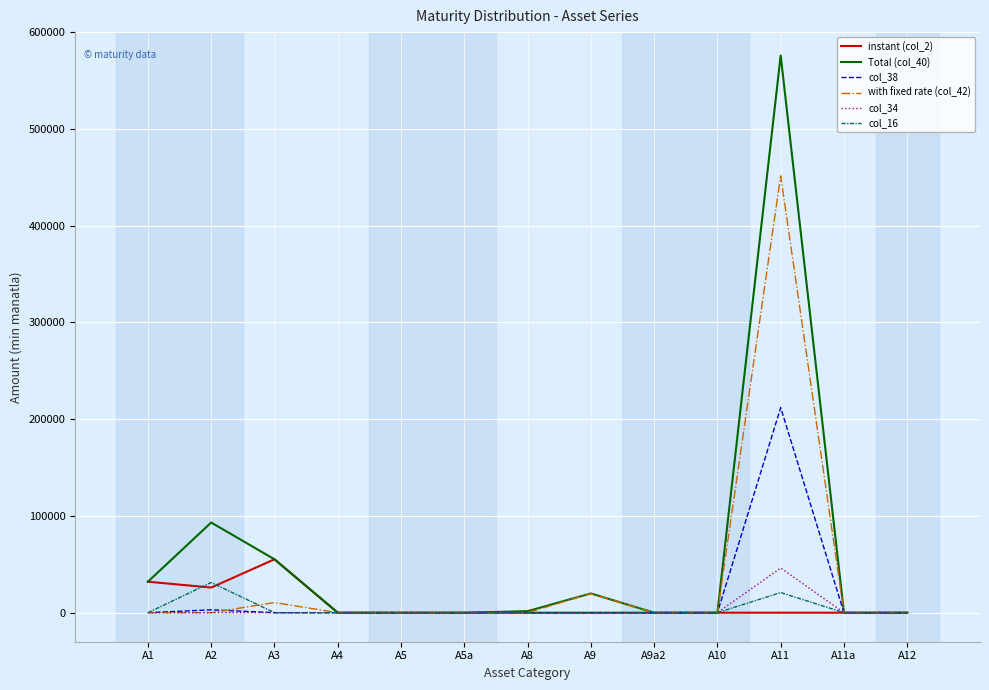

How many lines are shown in the chart?

6